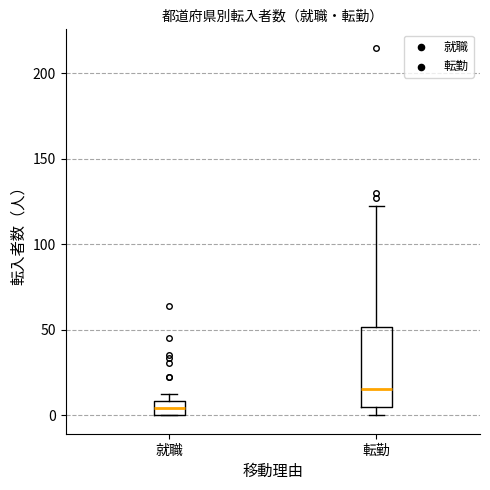

Reading left to right, transcribe this box plot: for each box, give where its median line is, the range the box spans, and where its two whiskers end, as read against the y-axis. The values are not printed on the chart, so give them approximately, as read against the axis.

就職: median 5, box 0 to 10, whiskers 0 to 10 (above the box's upper edge)
転勤: median 15, box 5 to 50, whiskers 0 to 120